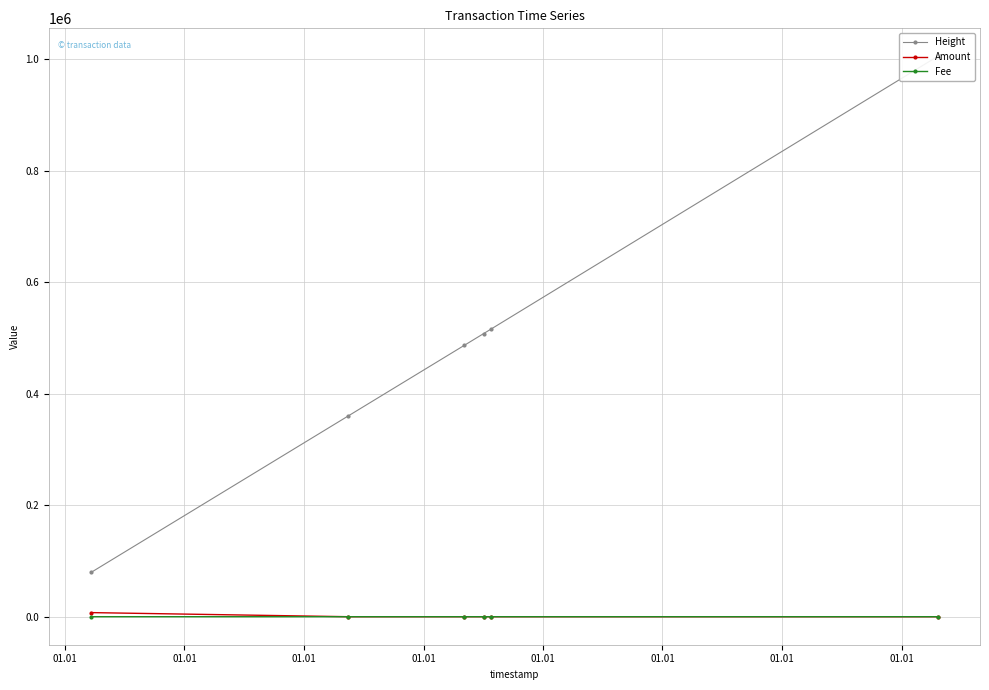

How many data points in Height are above 508161?

2